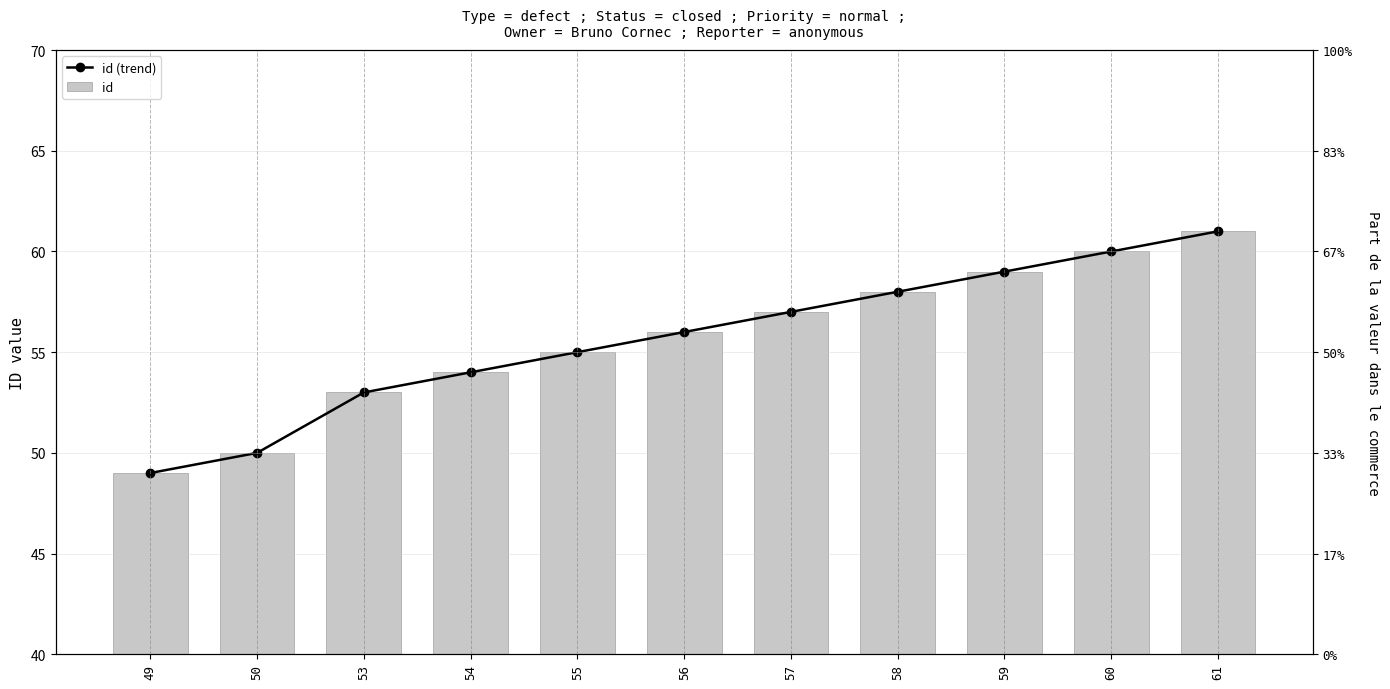

Which series has the largest range (max minus min)?

id (trend)